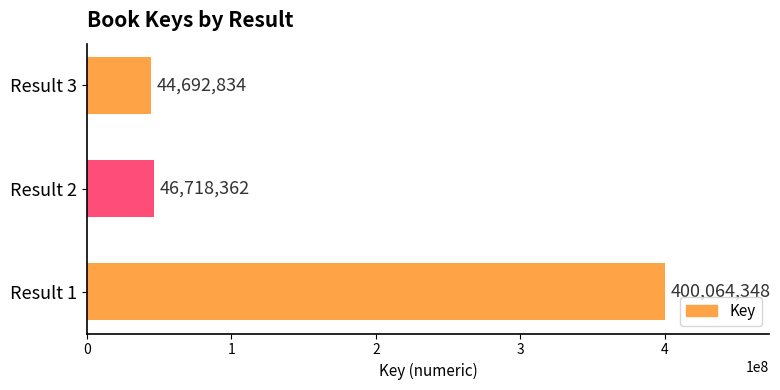

True or false: the data shows 28323777 at Result 2.

False